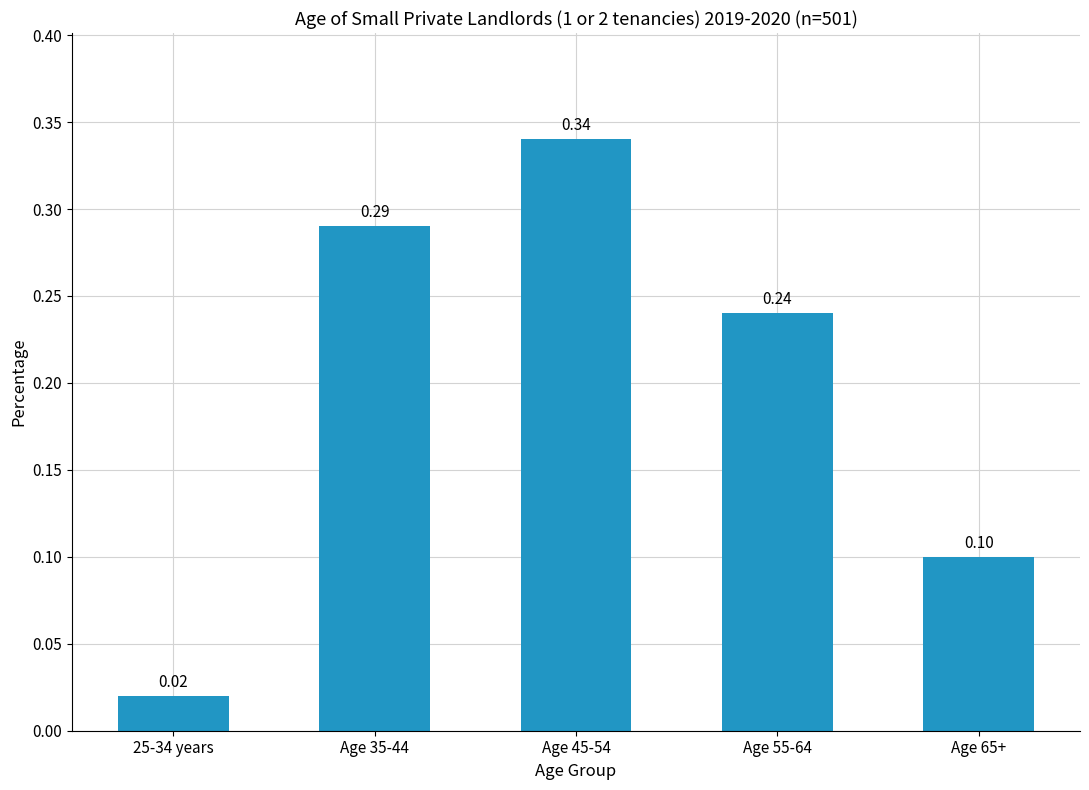

Rank the categories by value from lowest to highest.

25-34 years, Age 65+, Age 55-64, Age 35-44, Age 45-54